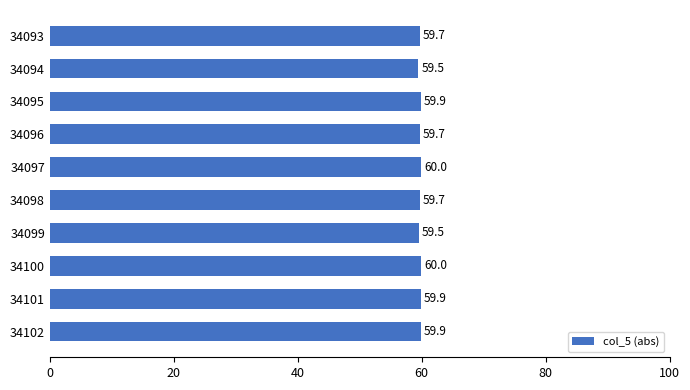

The chart shows a value of 33.9 at 34099. True or false?

False